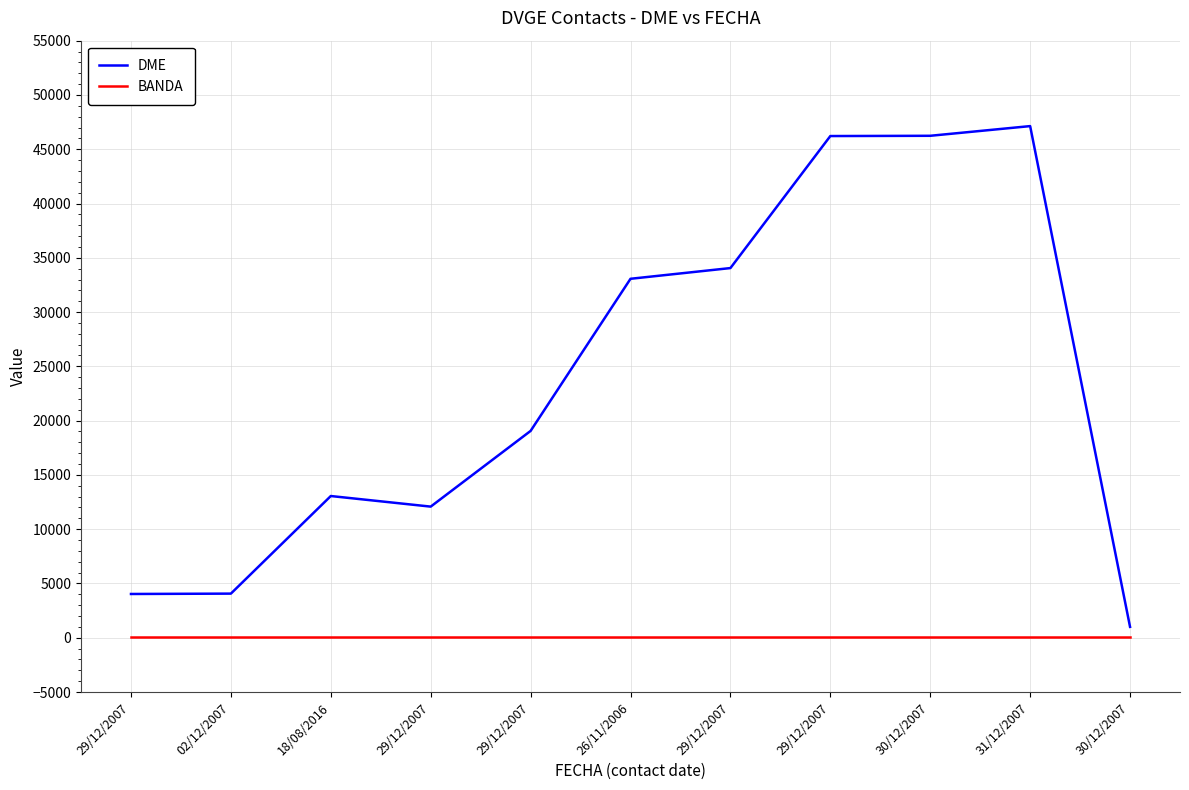

Where does the DME series first go above 19053?

26/11/2006